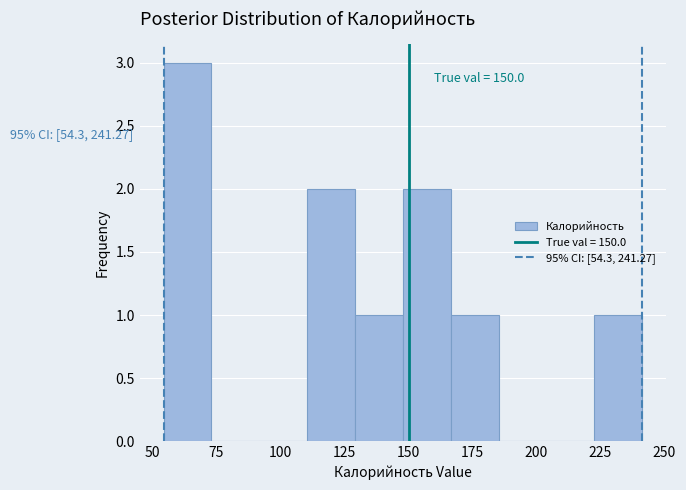

Read against the x-axis, roughly where is the centre of the tallest bar?

65